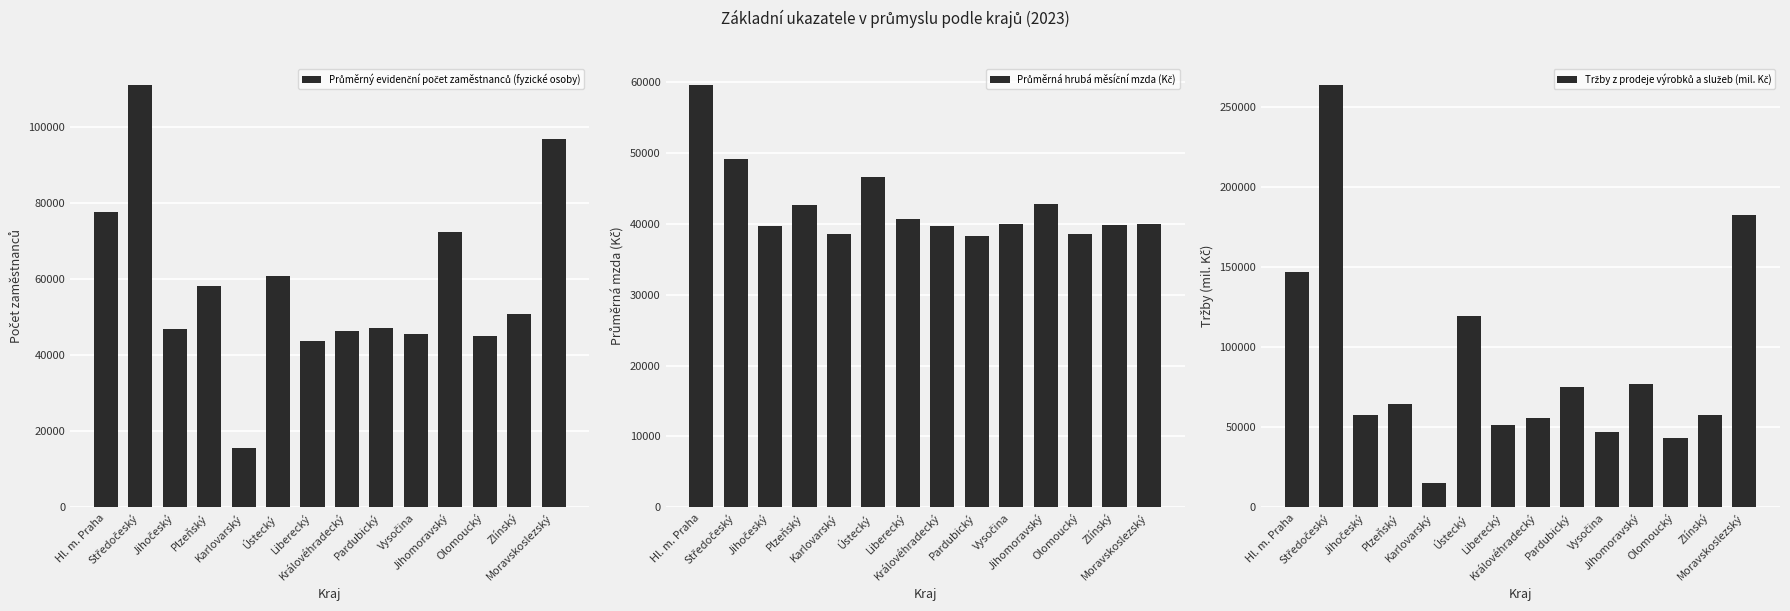

Reading right to left, list all the values displayed in this chart.

Průměrný evidenční počet zaměstnanců (fyzické osoby): Moravskoslezský=96797.0	Zlínský=50934.0	Olomoucký=45031.0	Jihomoravský=72308.0	Vysočina=45569.0	Pardubický=47129.0	Královéhradecký=46450.0	Liberecký=43674.0	Ústecký=60895.0	Karlovarský=15745.0	Plzeňský=58186.0	Jihočeský=46960.0	Středočeský=110937.0	Hl. m. Praha=77746.0
Průměrná hrubá měsíční mzda (Kč): Moravskoslezský=39933.0	Zlínský=39787.0	Olomoucký=38532.0	Jihomoravský=42702.0	Vysočina=39964.0	Pardubický=38268.0	Královéhradecký=39607.0	Liberecký=40601.0	Ústecký=46556.0	Karlovarský=38483.0	Plzeňský=42639.0	Jihočeský=39625.0	Středočeský=49151.0	Hl. m. Praha=59466.0
Tržby z prodeje výrobků a služeb (mil. Kč): Moravskoslezský=182448.5	Zlínský=57955.0	Olomoucký=43238.9	Jihomoravský=77309.6	Vysočina=47272.2	Pardubický=74987.8	Královéhradecký=55746.8	Liberecký=51150.5	Ústecký=119406.1	Karlovarský=15532.6	Plzeňský=64693.6	Jihočeský=57675.4	Středočeský=263273.2	Hl. m. Praha=147081.7